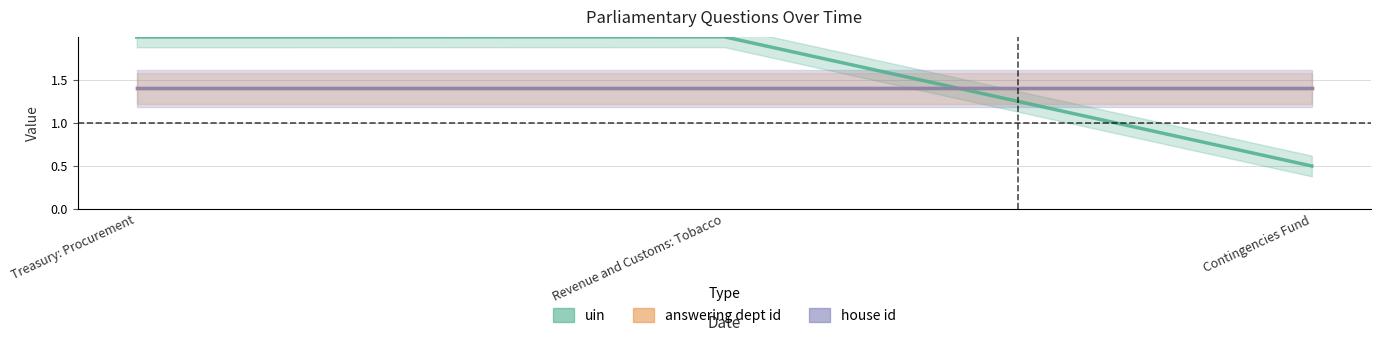

Reading left to right, list all the values displayed in this chart.

uin: Treasury: Procurement=2.0	Revenue and Customs: Tobacco=2.0	Contingencies Fund=0.5
answering dept id: Treasury: Procurement=1.4	Revenue and Customs: Tobacco=1.4	Contingencies Fund=1.4
house id: Treasury: Procurement=1.4	Revenue and Customs: Tobacco=1.4	Contingencies Fund=1.4